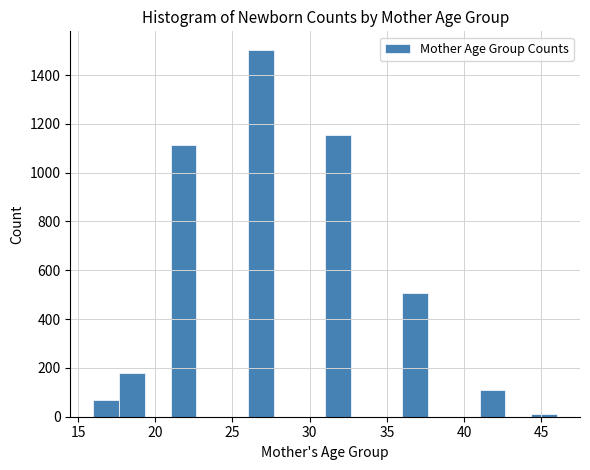

Around what value on the x-axis is the tallest bar? Give the approximate position of its centre, as read against the axis.

27.0